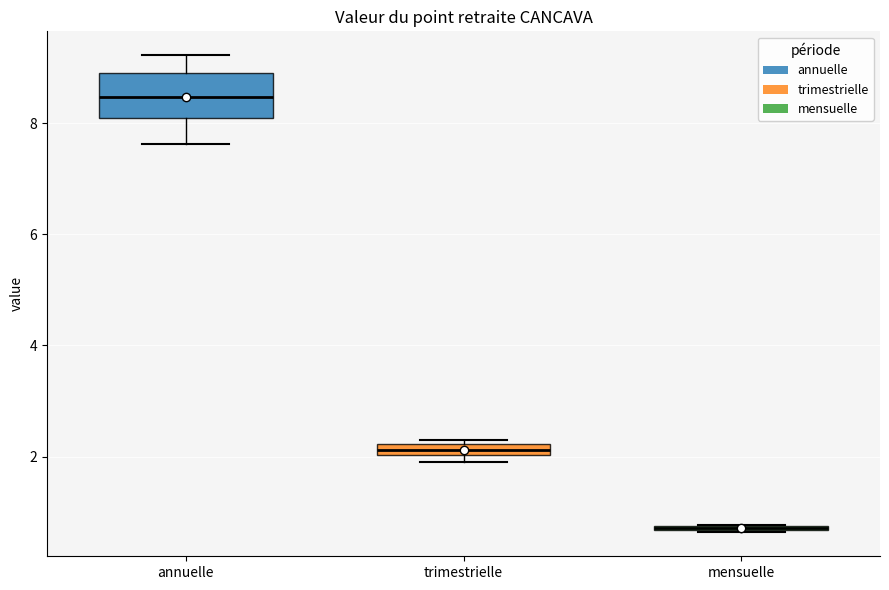

Where is the lower edge of the box for trimestrielle on the y-axis? The values are not printed on the chart, so give them approximately, as read against the axis.

2.0